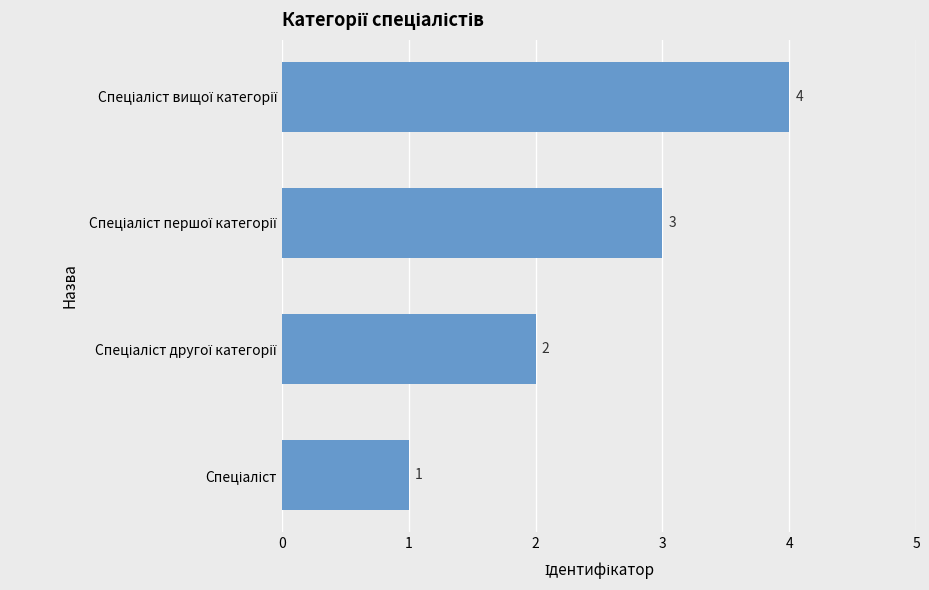

What is the sum of all values?

10